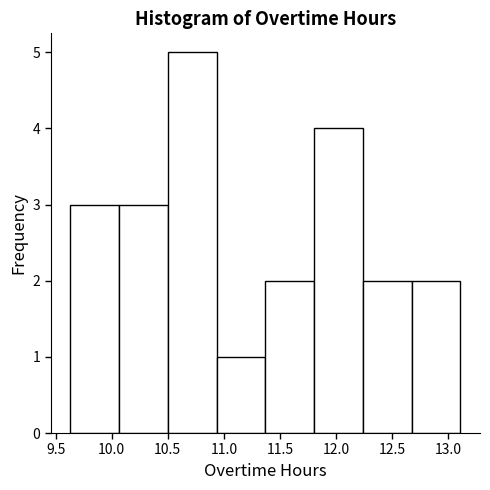

Reading left to right, list every bar in this chart as the range it spans on the x-axis followed by its height. Neither the bar edges nor the heights are printed on the chart, so give them approximately, as read against the axes.

9.630 to 10.065: 3
10.065 to 10.500: 3
10.500 to 10.935: 5
10.935 to 11.370: 1
11.370 to 11.805: 2
11.805 to 12.240: 4
12.240 to 12.675: 2
12.675 to 13.110: 2